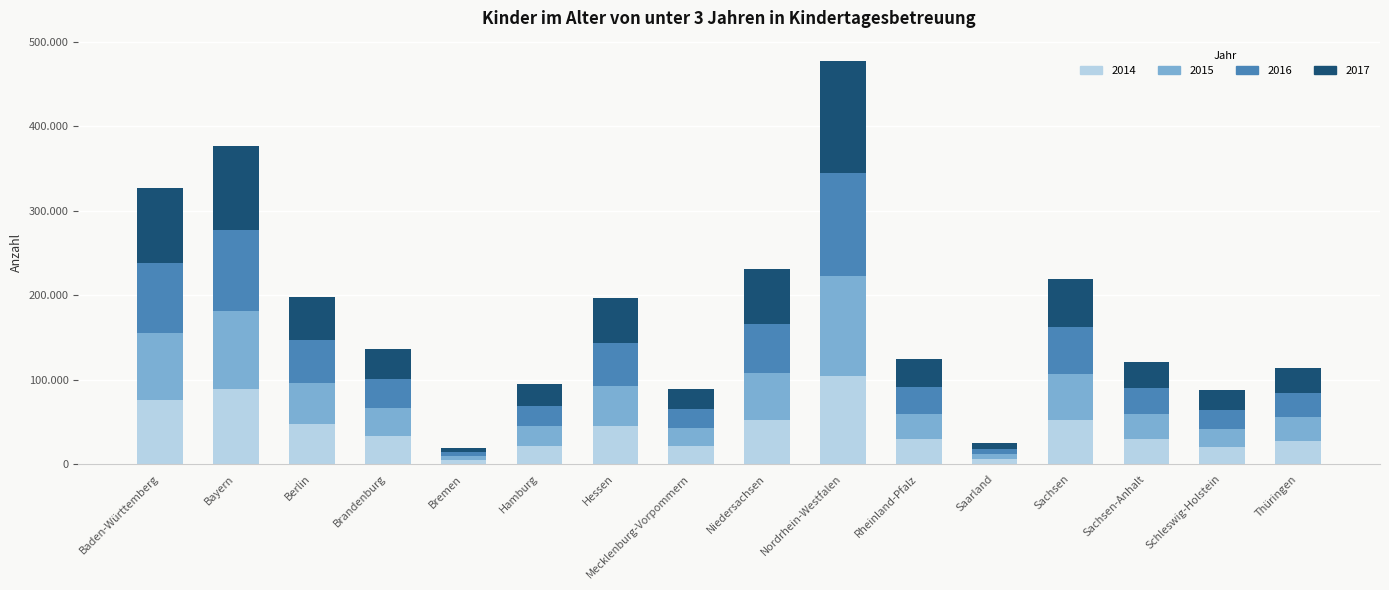

The value of 2017 at Schleswig-Holstein is 23882. True or false?

True